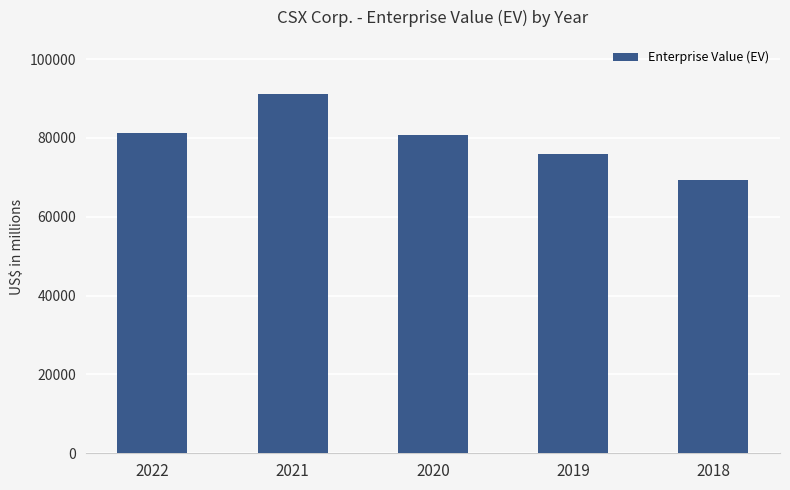

What is the approximate value at 2019, to the nearest 10?

75820